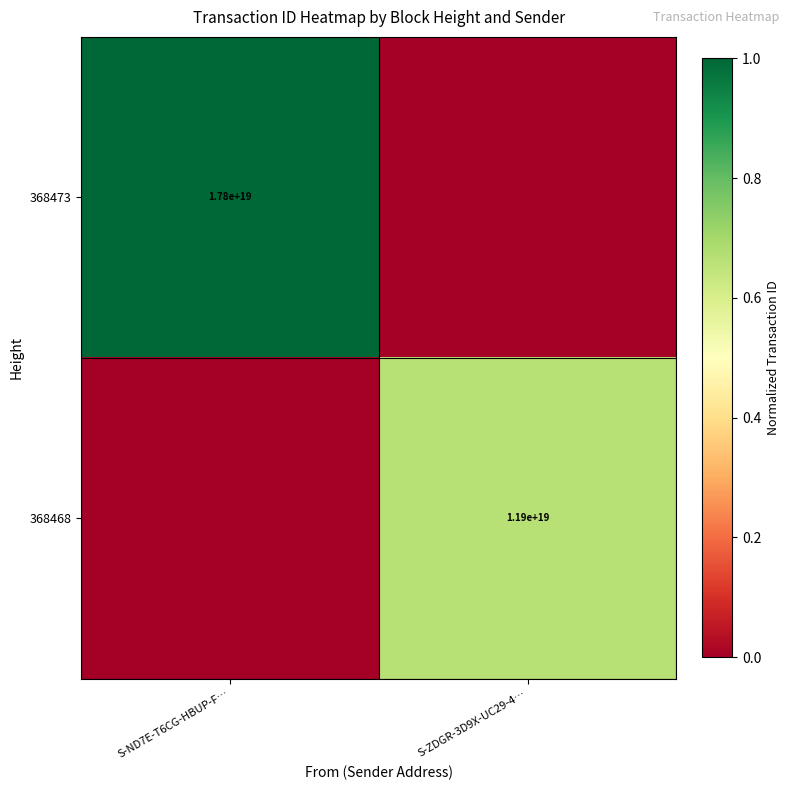

The value of 368473 at S-ND7E-T6CG-HBUP-F… is 17800000000000000000. True or false?

True